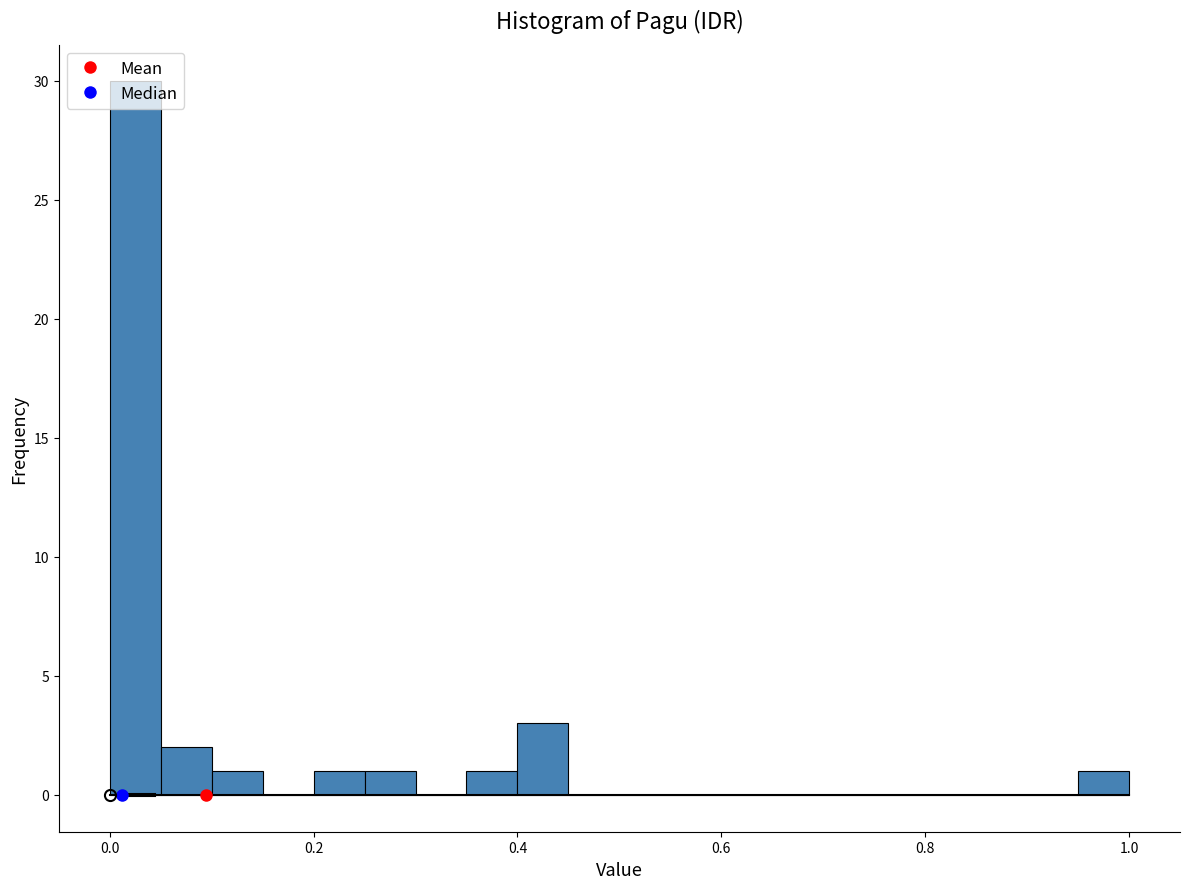

Around what value on the x-axis is the tallest bar? Give the approximate position of its centre, as read against the axis.

0.02